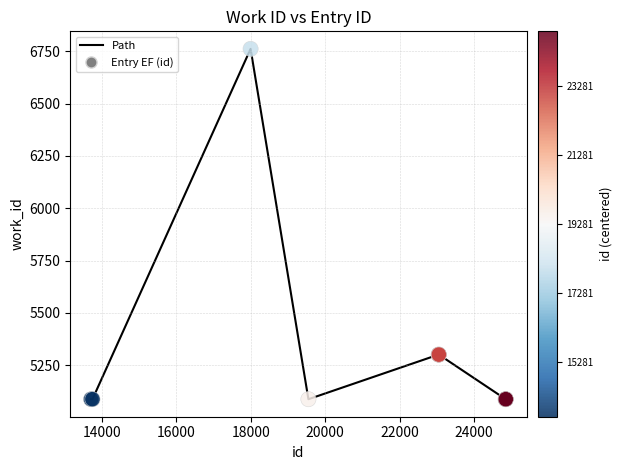

What is the difference between the maximum and minimum values?

1673